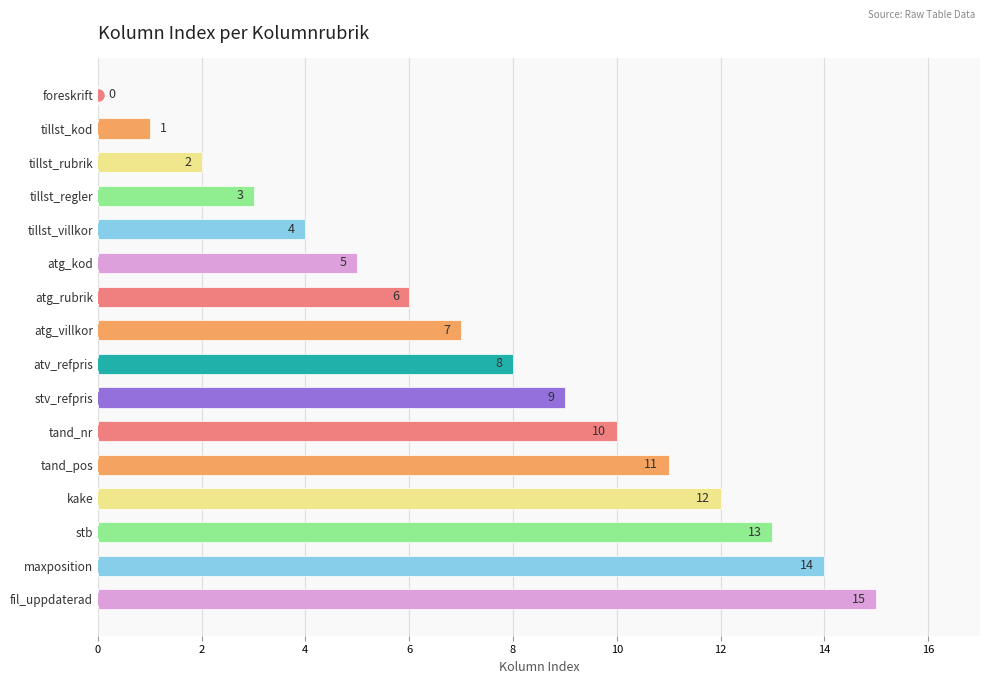

How many series are shown in this chart?

1